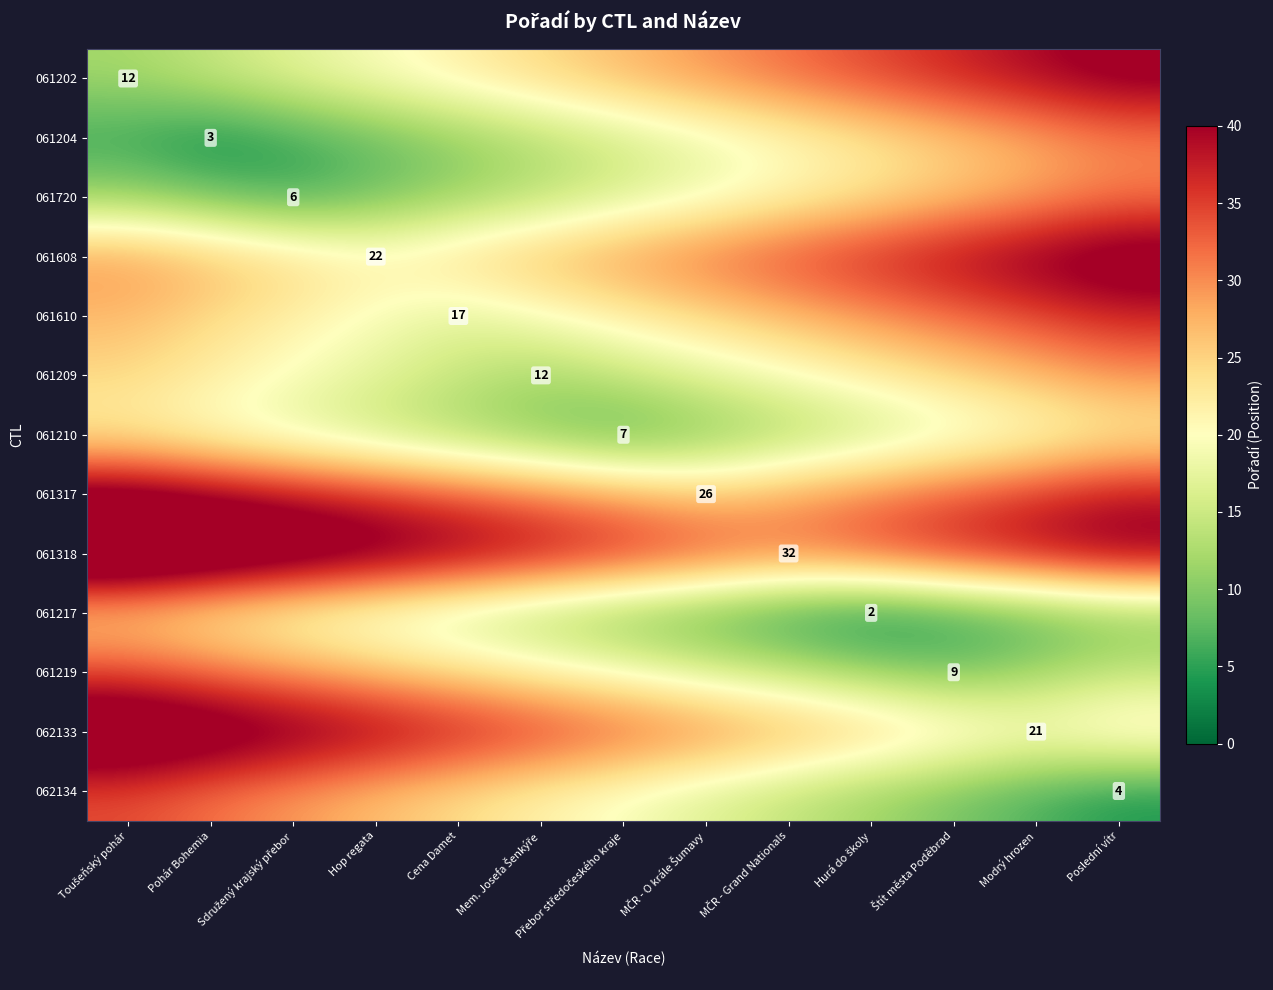

Rank the series at Mem. Josefa Šenkýře from lowest to highest value.

061210, 061209, 061217, 061204, 061720, 061610, 061219, 062134, 061202, 061608, 061317, 062133, 061318